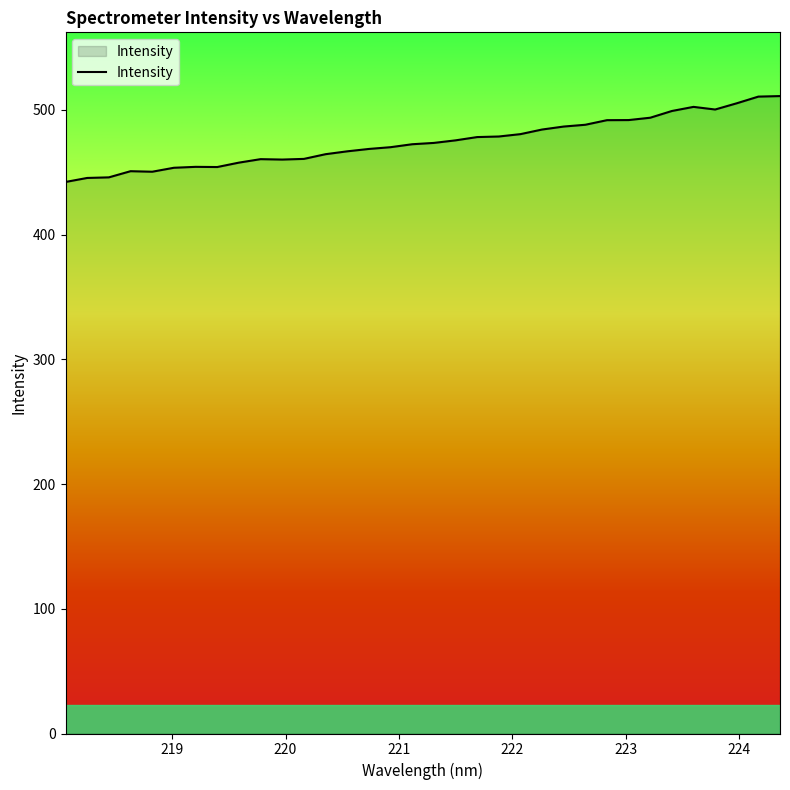

What is the greatest value displayed?

511.0